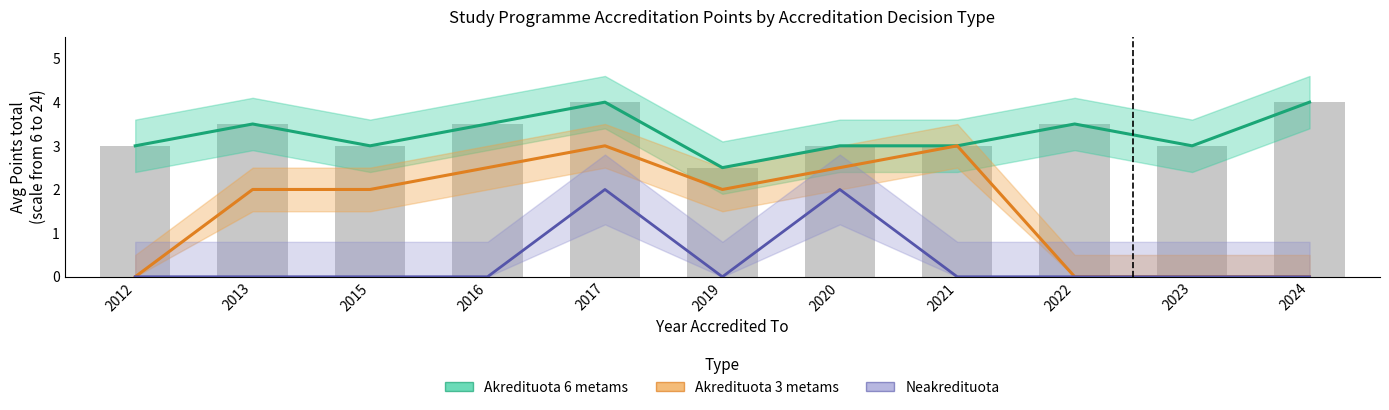

What is the sum of all Akredituota 3 metams values?

17.0